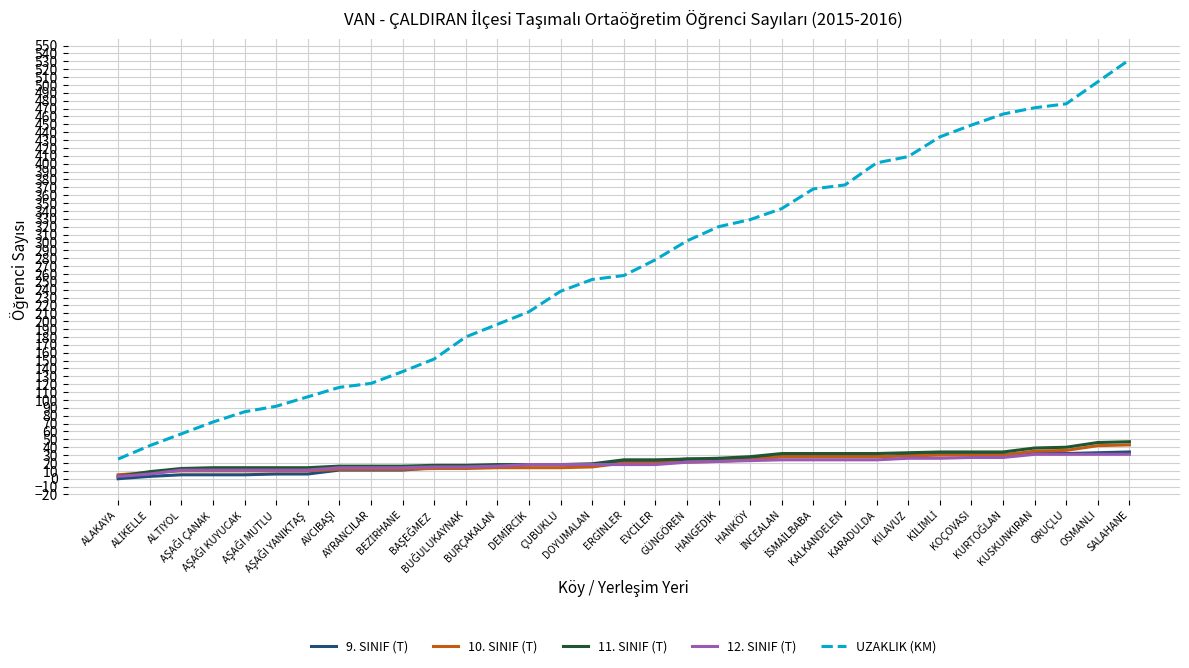

Which series has the widest spread of values?

UZAKLIK (KM)